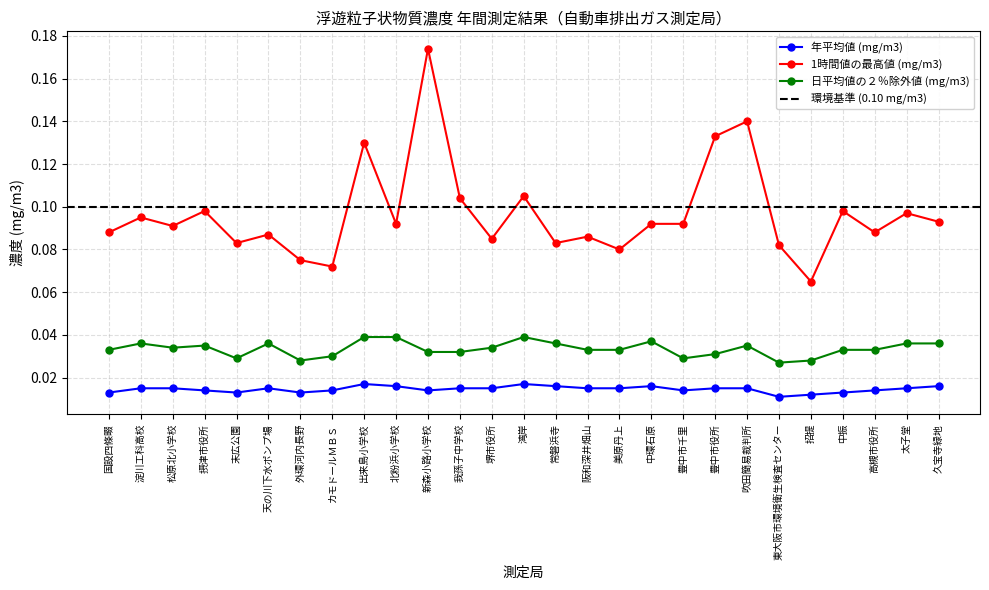

What is the sum of all 1時間値の最高値 (mg/m3) values?

2.6